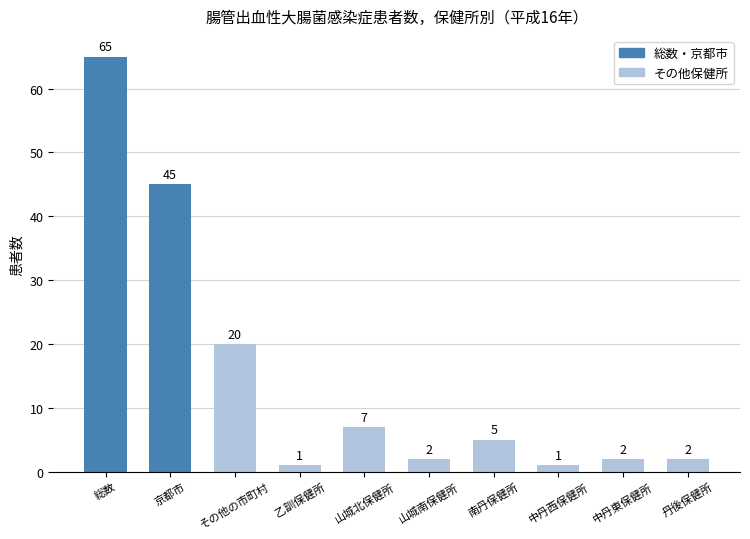

The chart shows a value of 20 at その他の市町村. True or false?

True